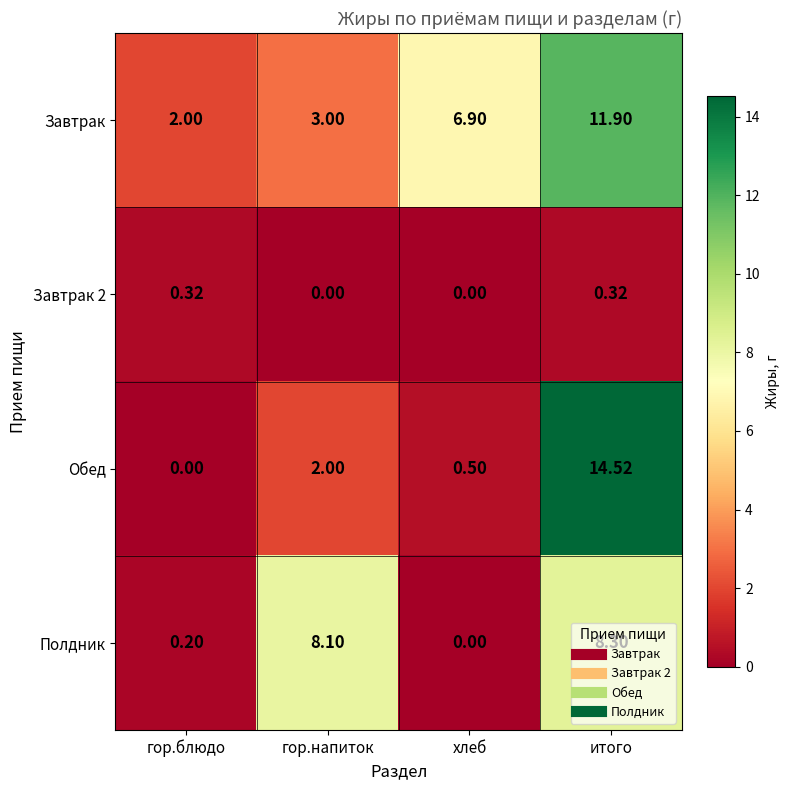

At which label does Завтрак first exceed 6?

хлеб